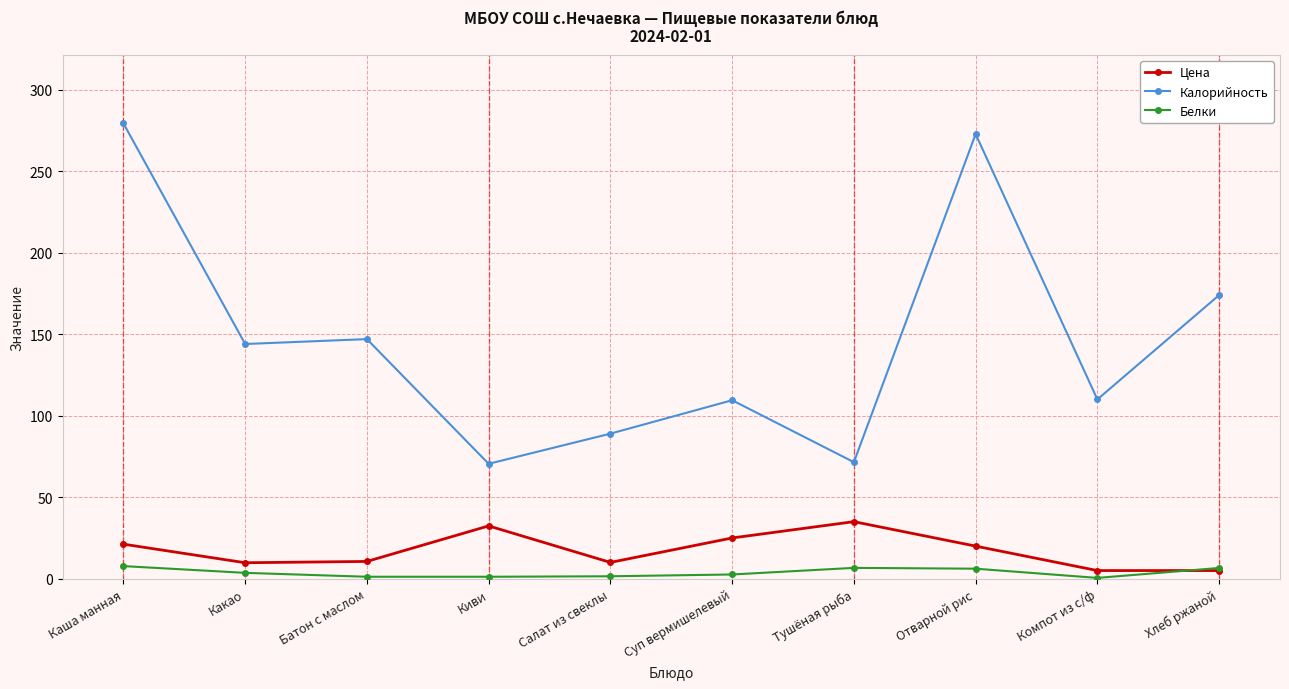

What is the spread (max minus min) of values at Каша манная?

271.7